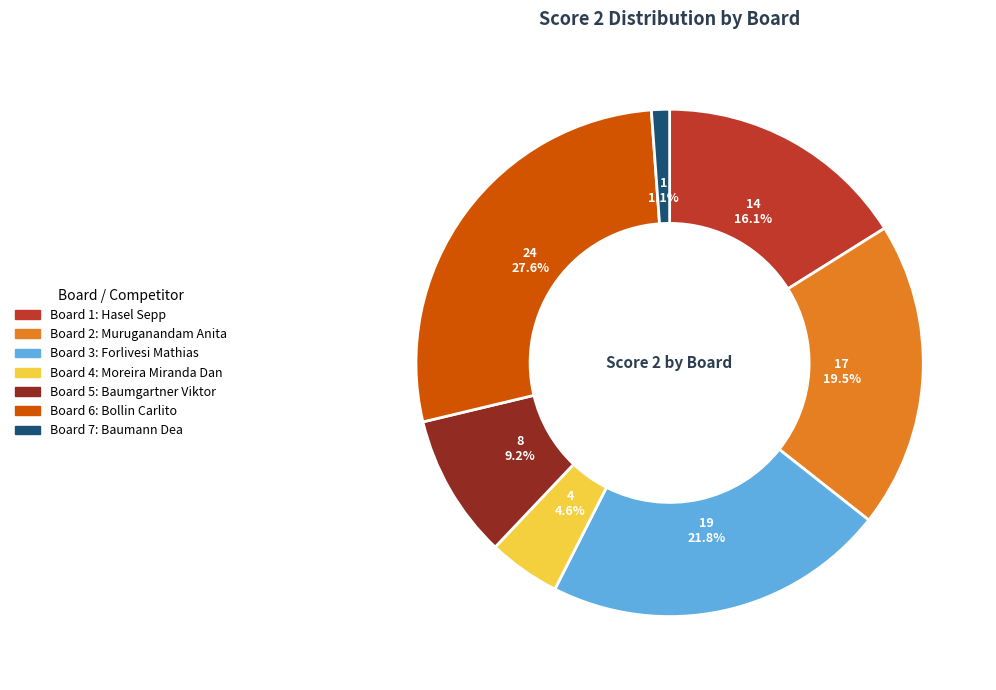

Is there any slice that represents more than half of the pie?

No